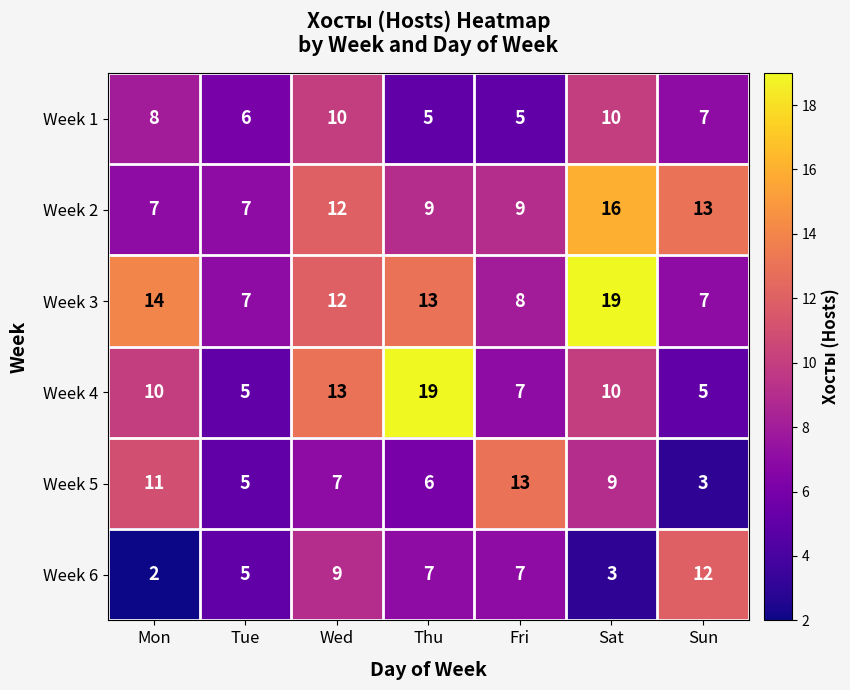

What is the sum of all Week 1 values?

51